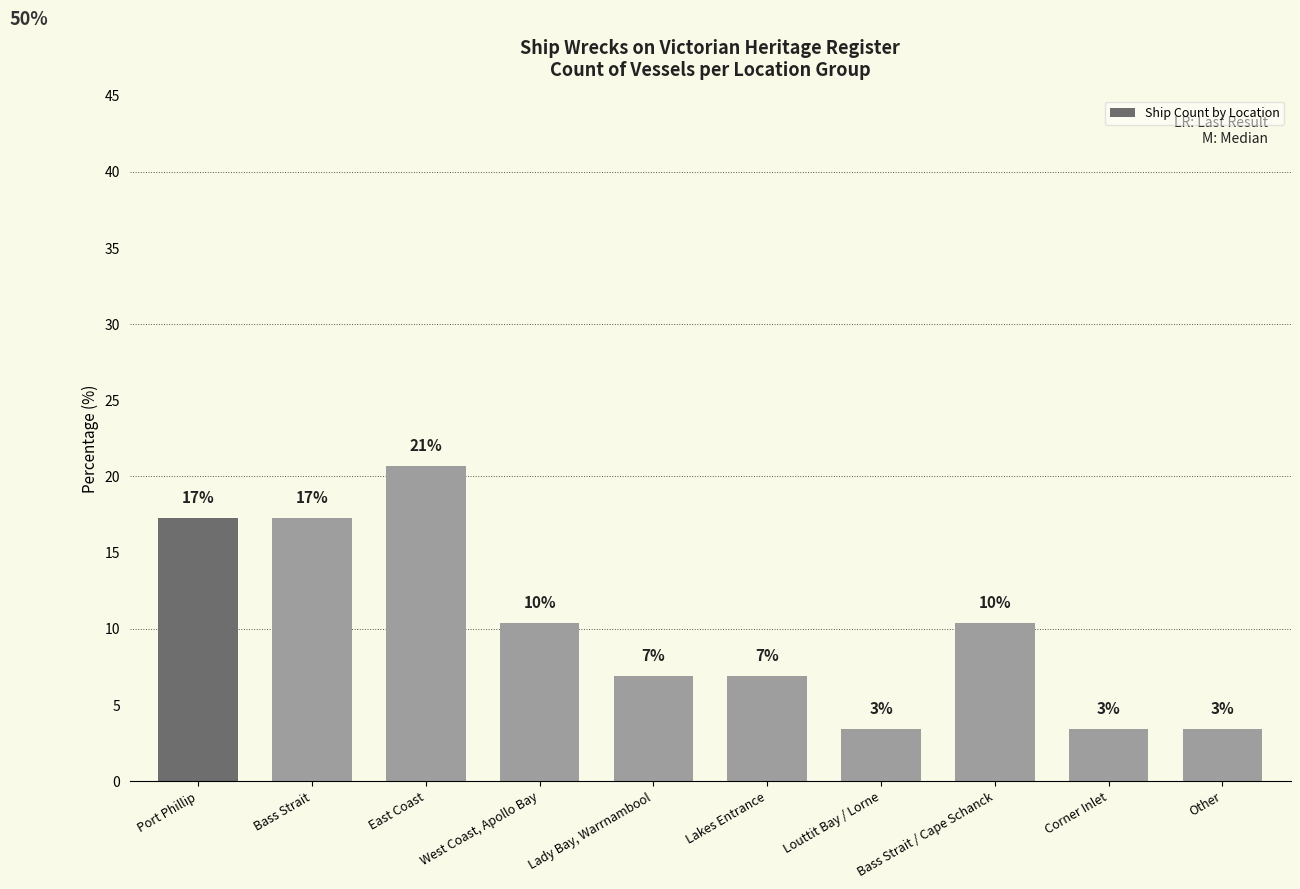

Which has a higher value, Port Phillip or Louttit Bay / Lorne?

Port Phillip